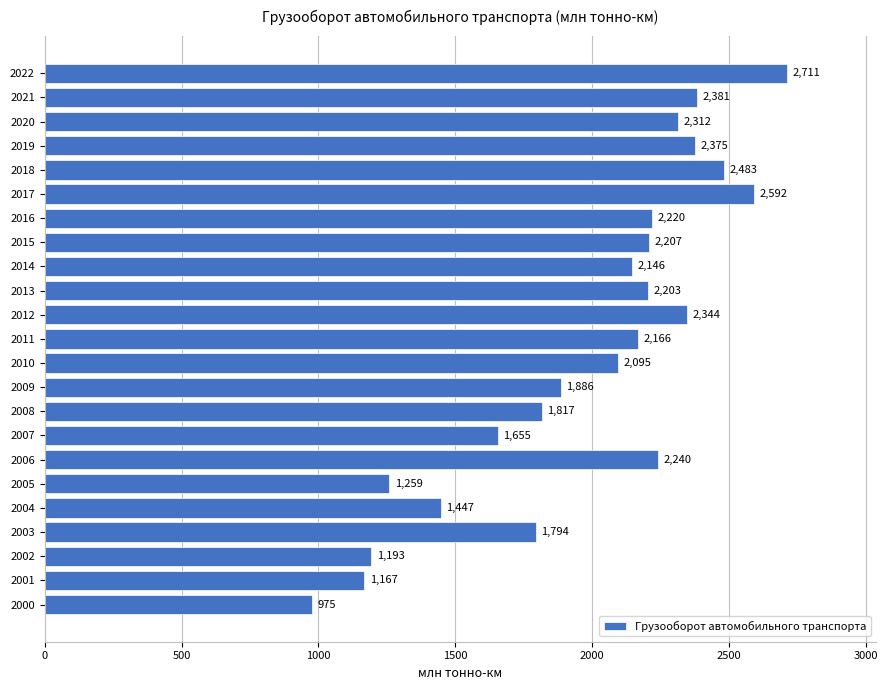

Which has a higher value, 2012 or 2013?

2012